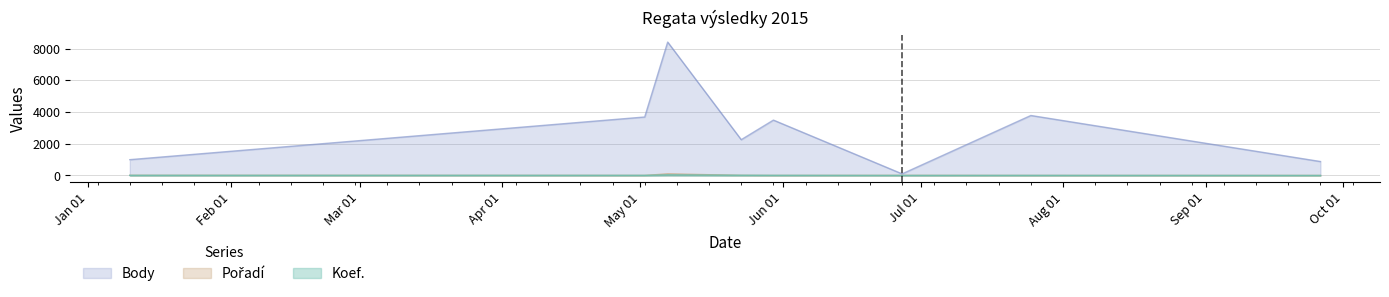

What is the difference between the maximum and minimum values in the Pořadí series?

99